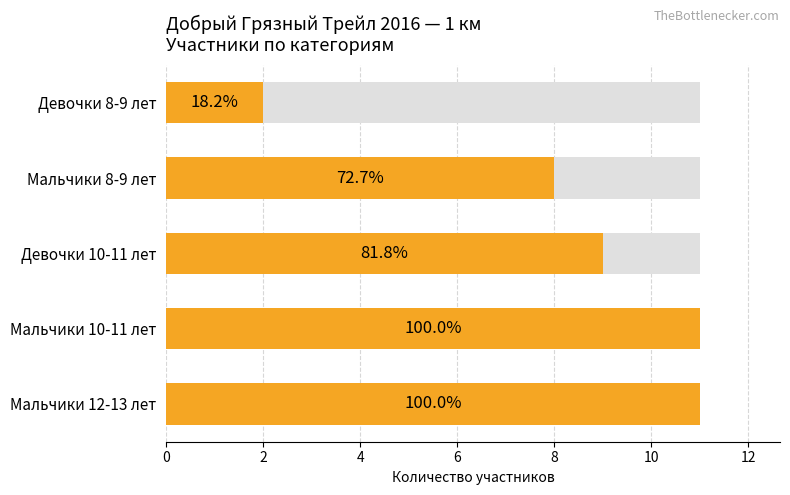

What is the difference between the values at Мальчики 8-9 лет and Мальчики 12-13 лет?

3